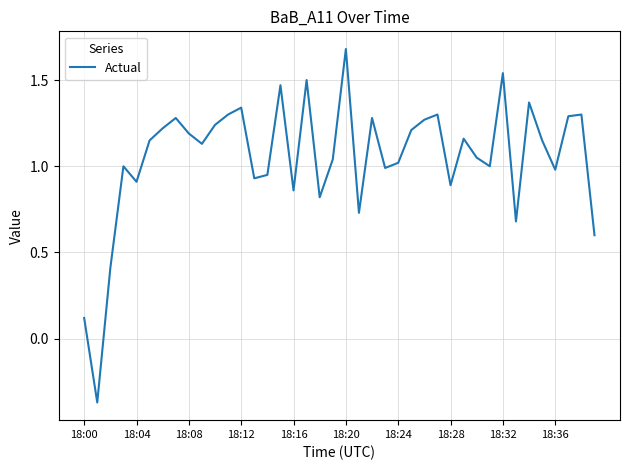

What is the maximum value shown in the chart?

1.7